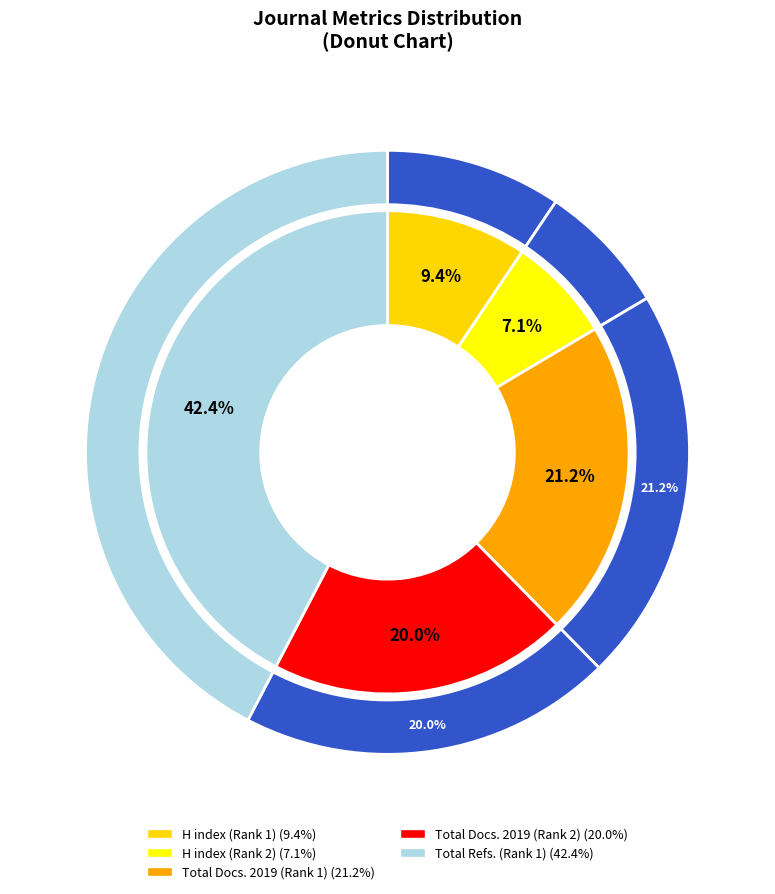

To the nearest percent, what is the average slice percentage?

20%